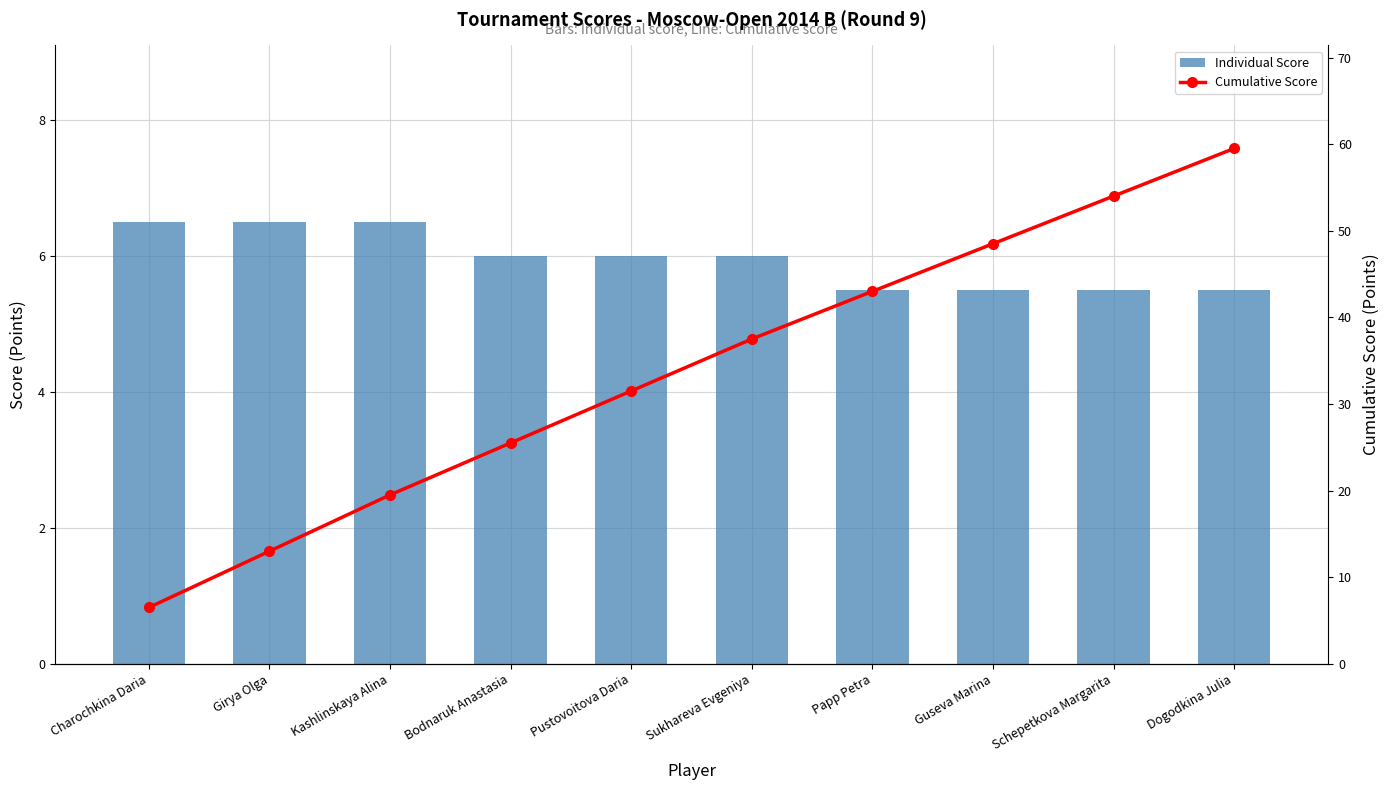

List the series in order of their peak value, highest first.

Cumulative Score, Individual Score